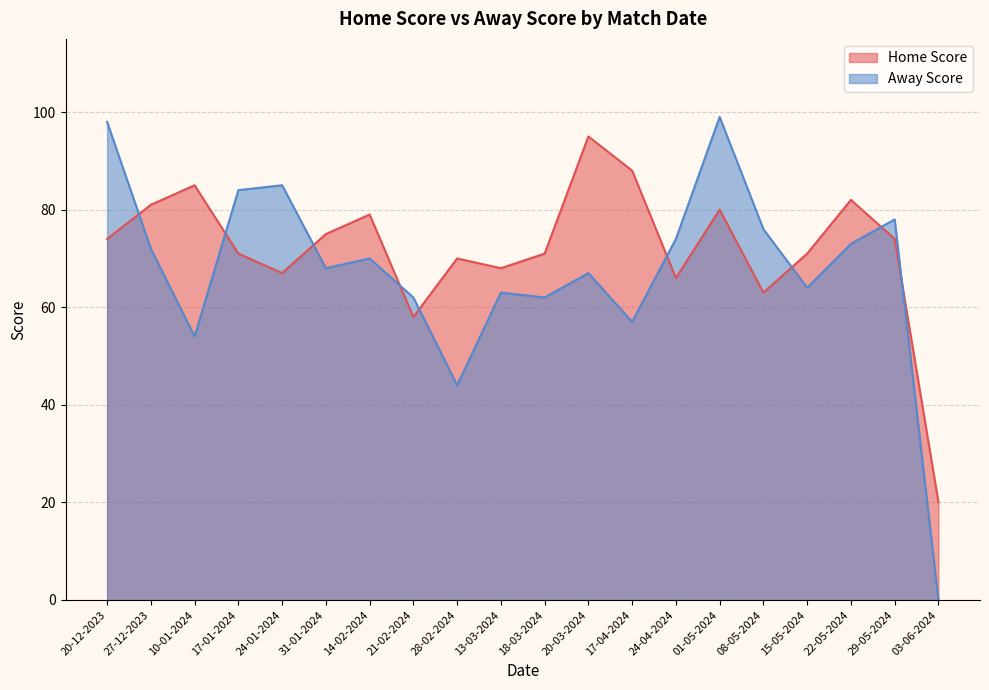

How many lines are shown in the chart?

2